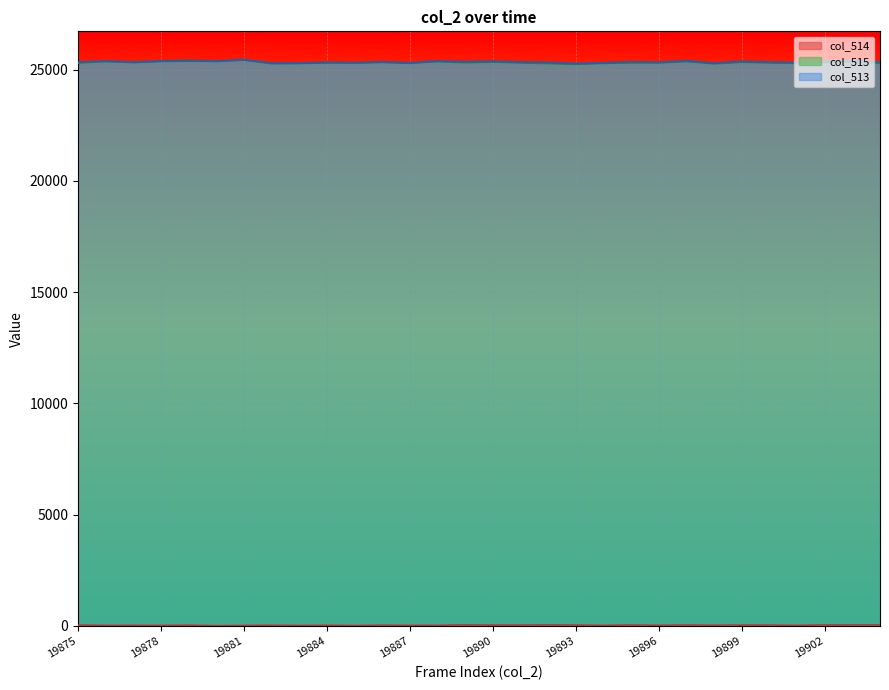

True or false: col_513 and col_514 intersect in this chart.

False